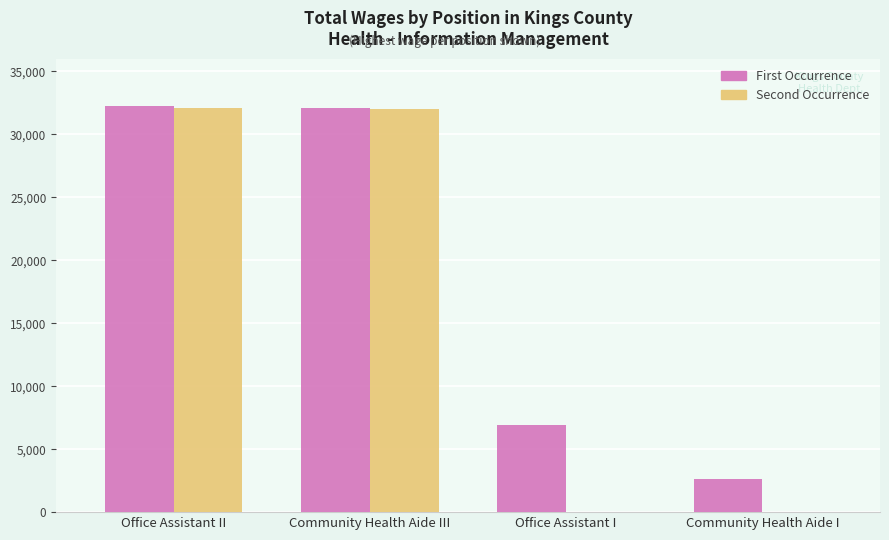

What is the highest value of the Second Occurrence series?

32095